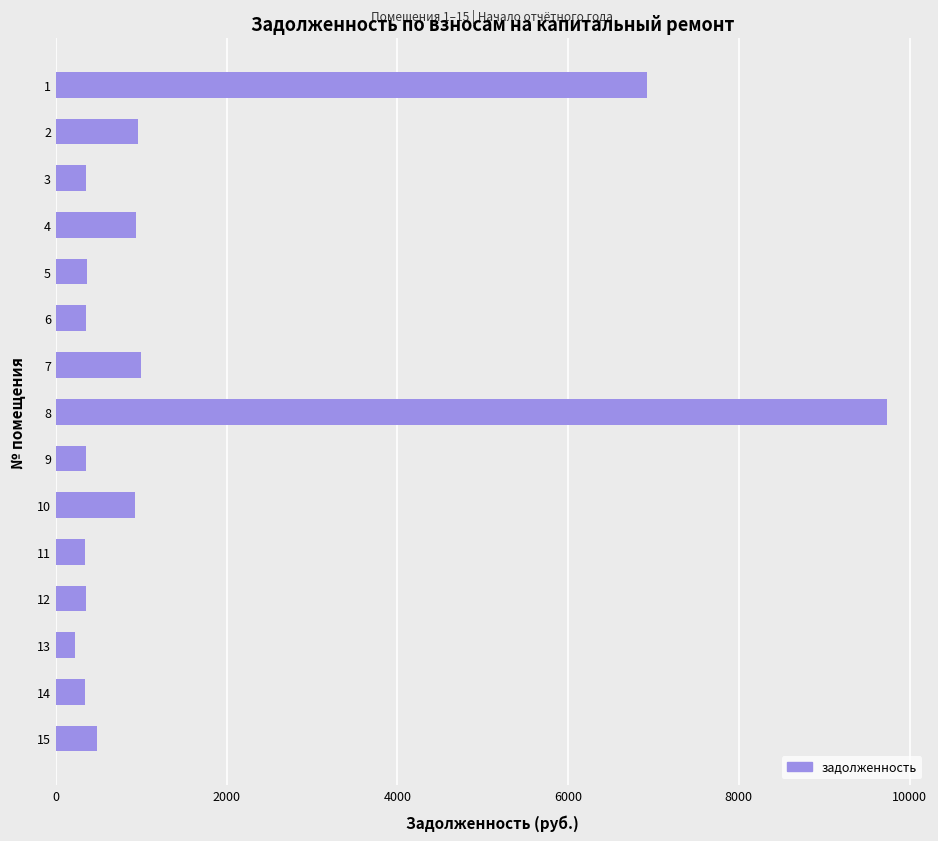

Is it true that the value at 5 is 358.1?

True